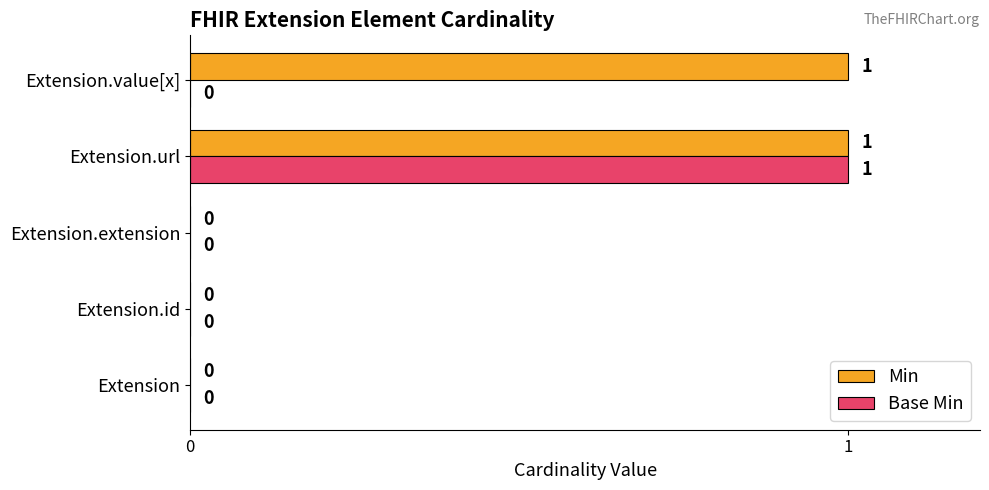

How many positive values does the Min series have?

2